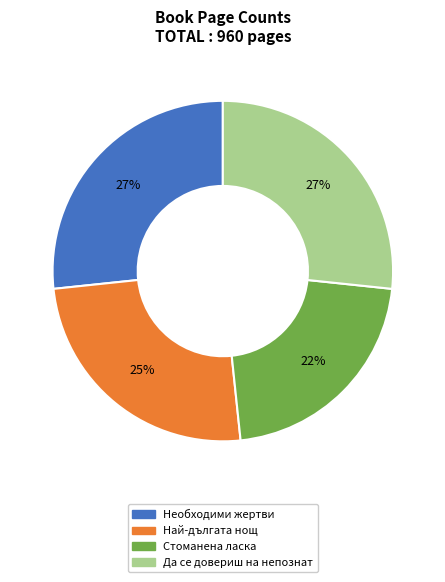

Combined, do Необходими жертви and Да се довериш на непознат account for over 50%?

Yes